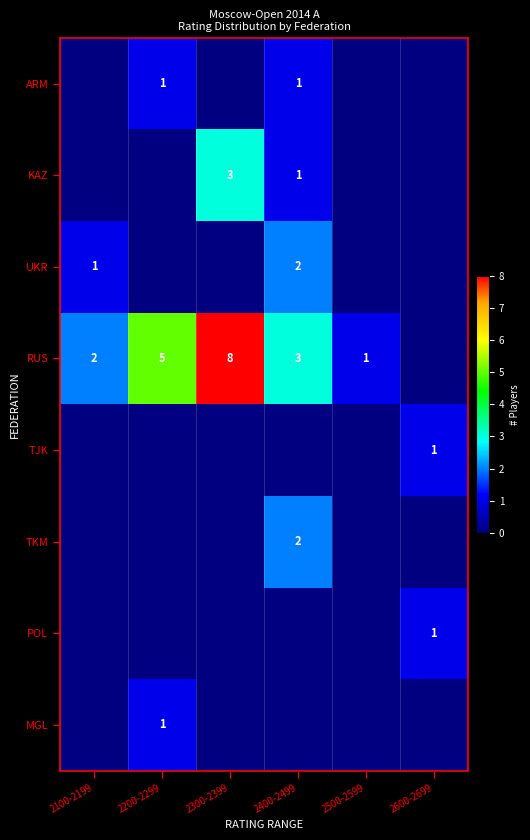

The RUS series shows 2 at 2100-2199. True or false?

True